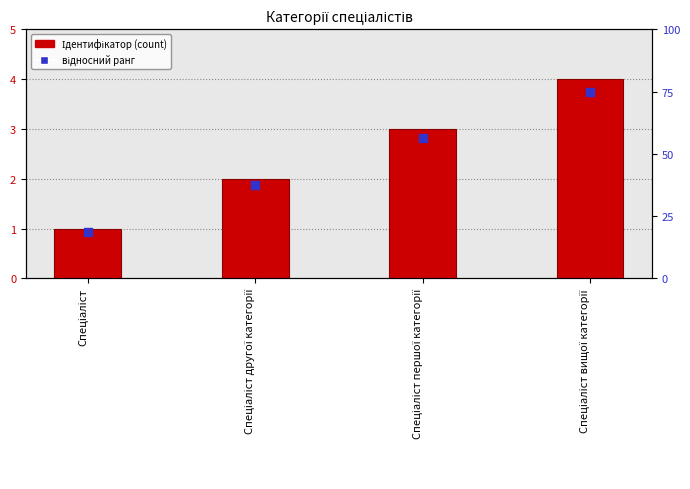

What is the total value across all series at Спеціаліст другої категорії?

39.5